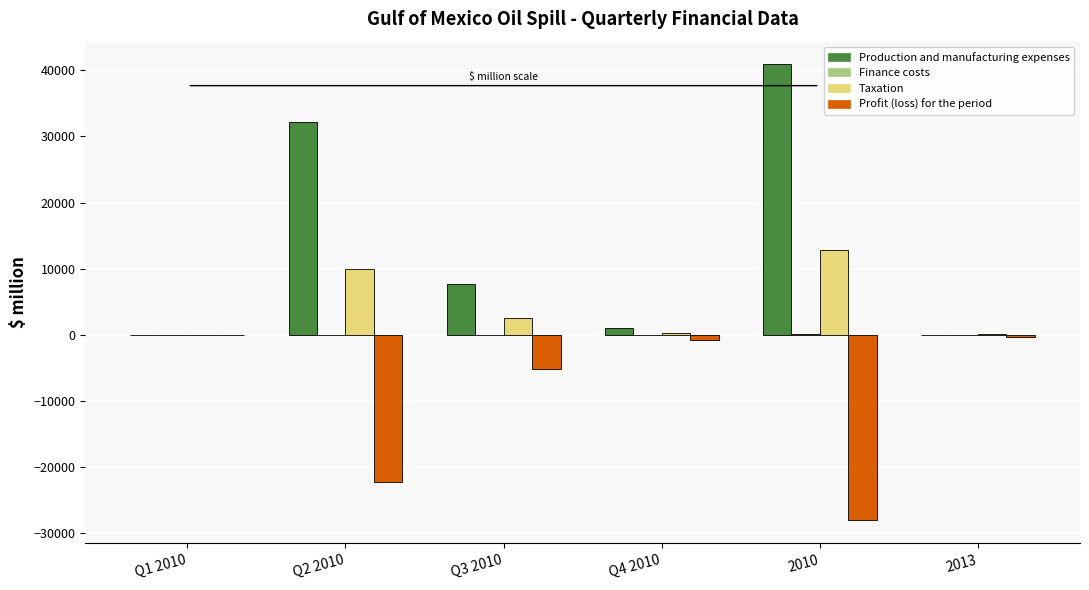

Which series has the largest total across all categories?

Production and manufacturing expenses